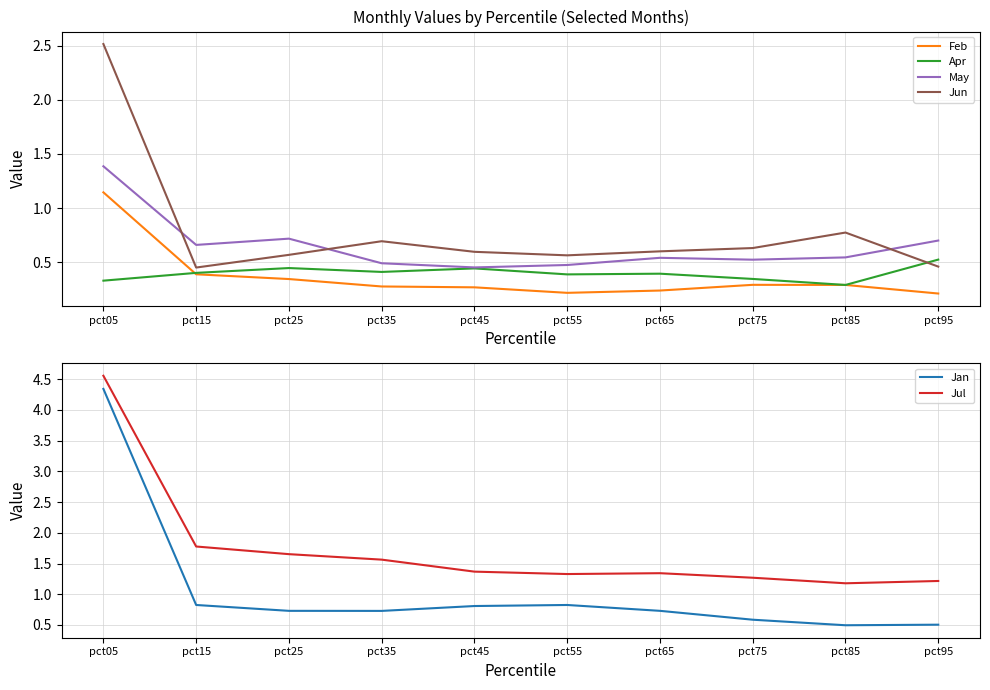

How many lines are shown in the chart?

6